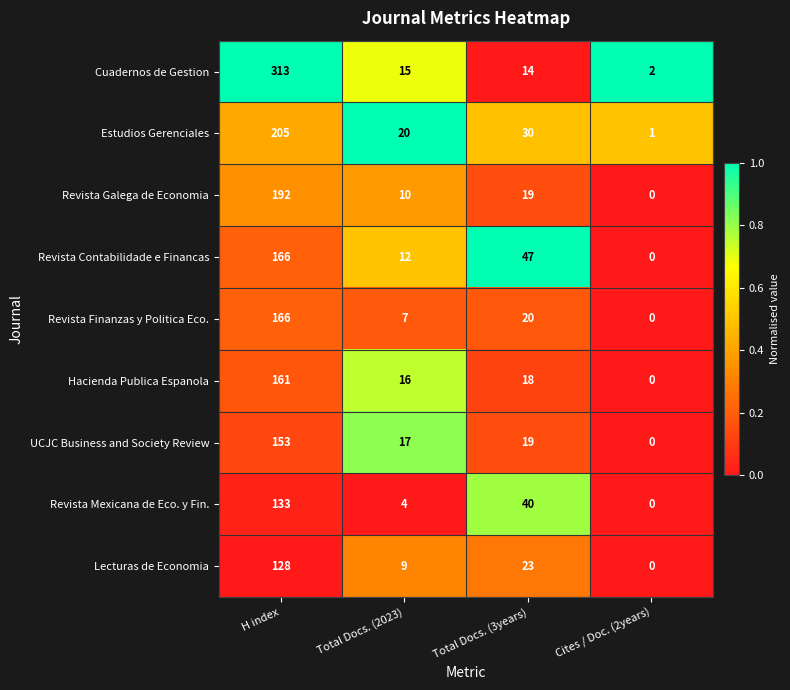

Which series has the widest spread of values?

Cuadernos de Gestion